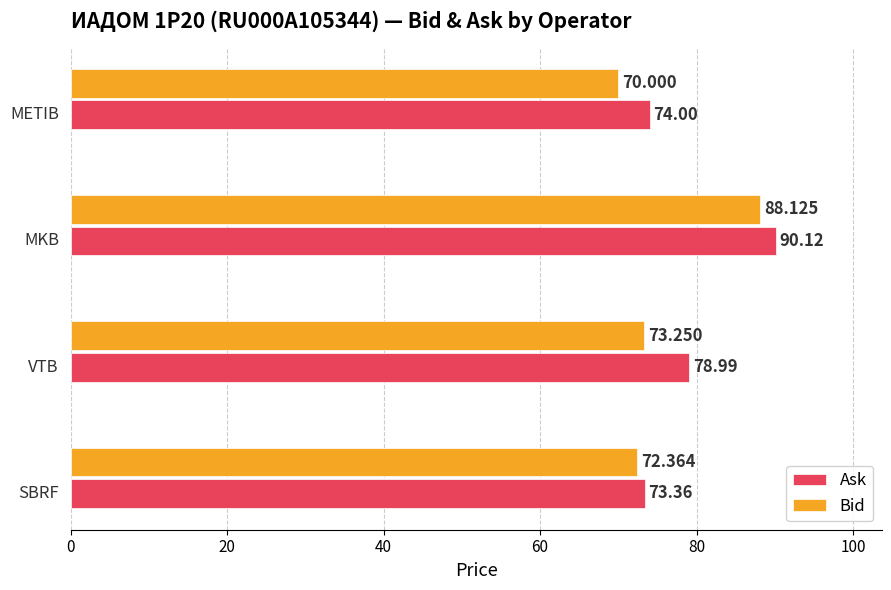

What is the difference between the Bid values at METIB and MKB?

18.1